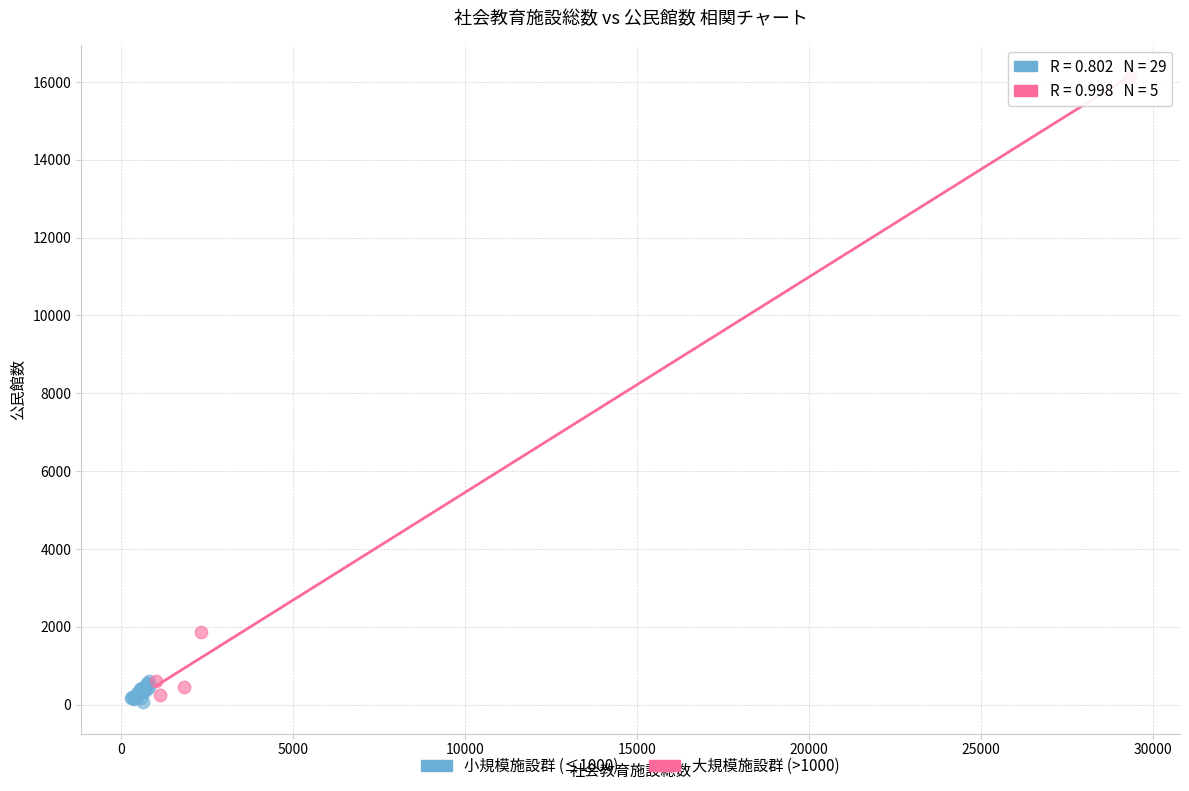

What are all the series names shown in the legend?

小規模施設群 (≤1000), 大規模施設群 (>1000)